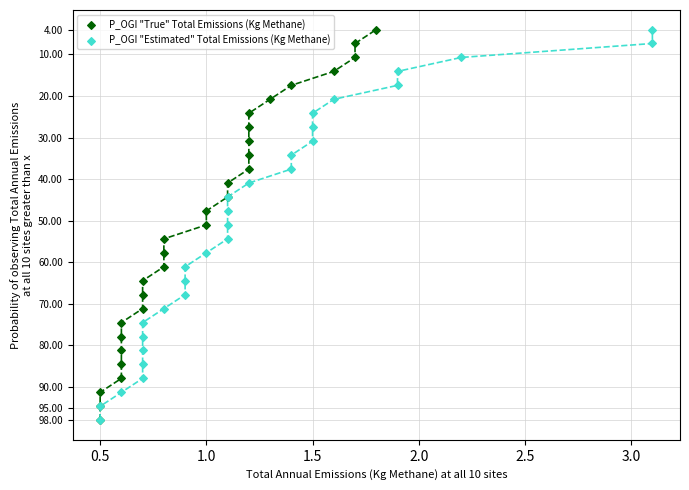

What are all the series names shown in the legend?

P_OGI "True" Total Emissions (Kg Methane), P_OGI "Estimated" Total Emissions (Kg Methane)